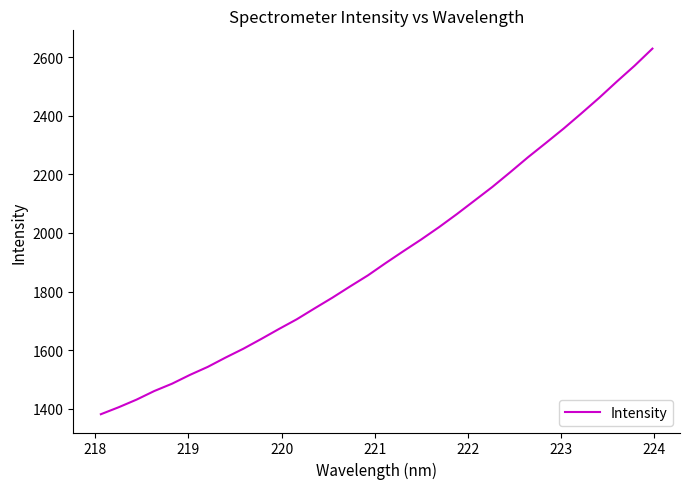

What is the greatest value displayed?

2630.2